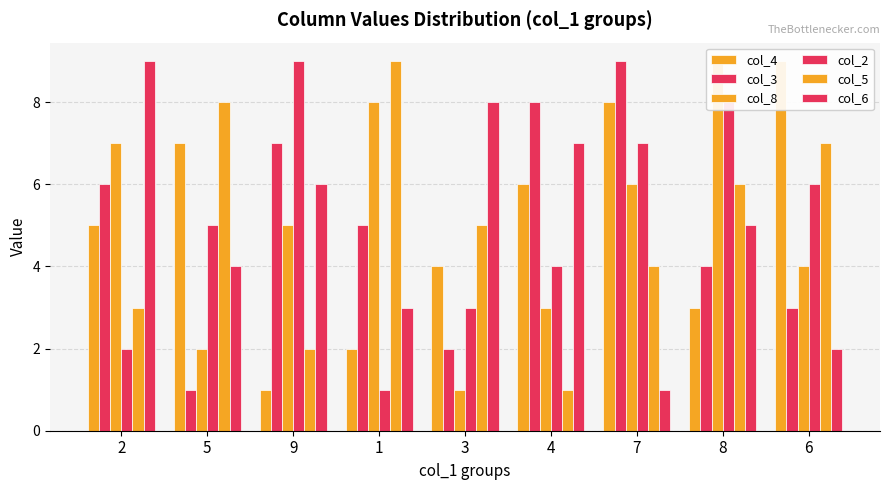

List the series in order of their peak value, highest first.

col_4, col_3, col_8, col_2, col_5, col_6